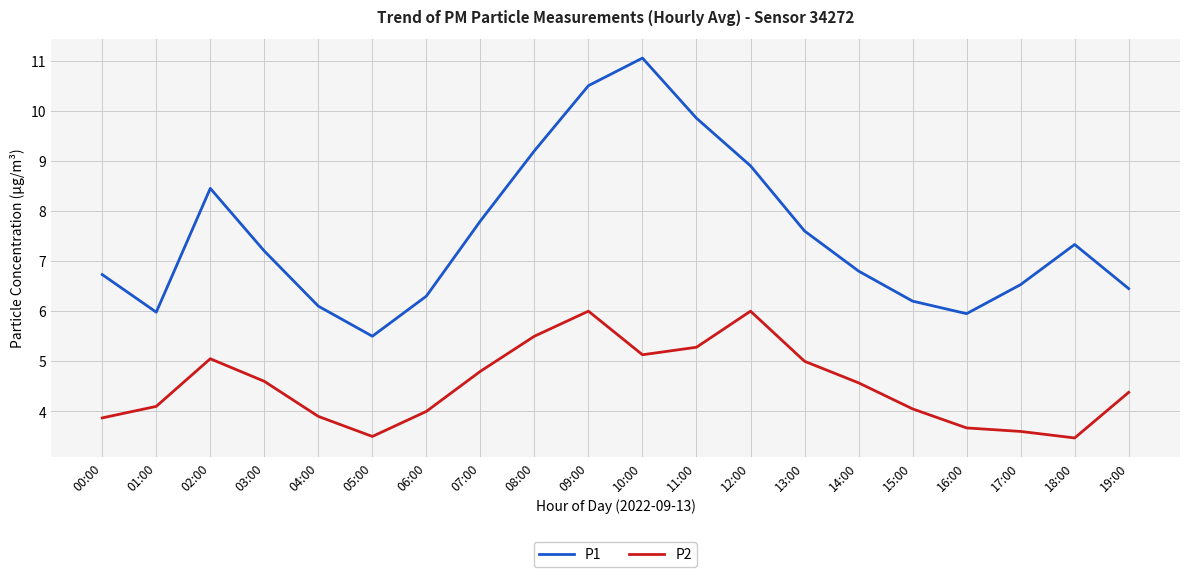

What position from the left is 14:00?

15